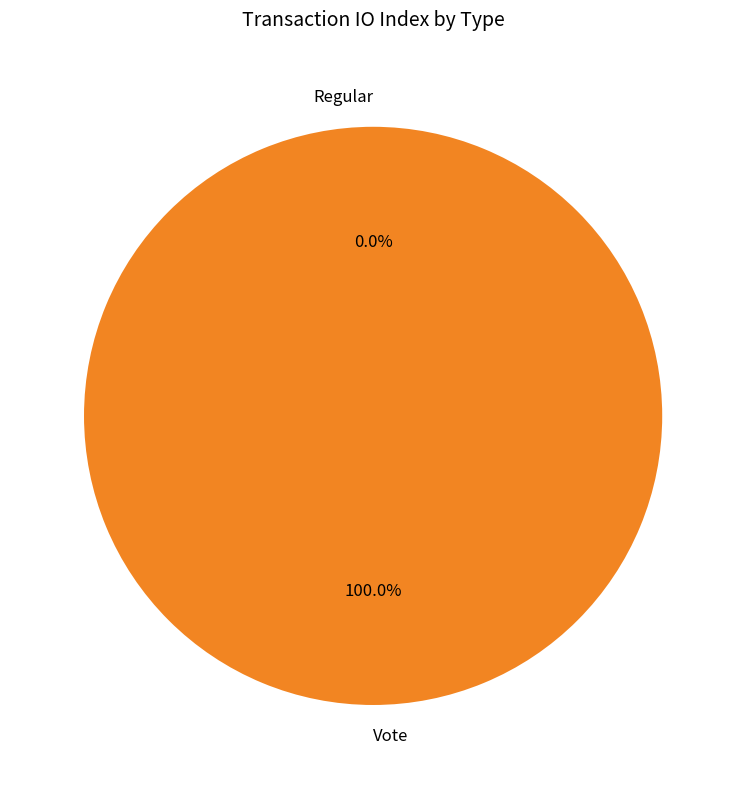

To the nearest percent, what is the combined percentage of Regular and Vote?

100%